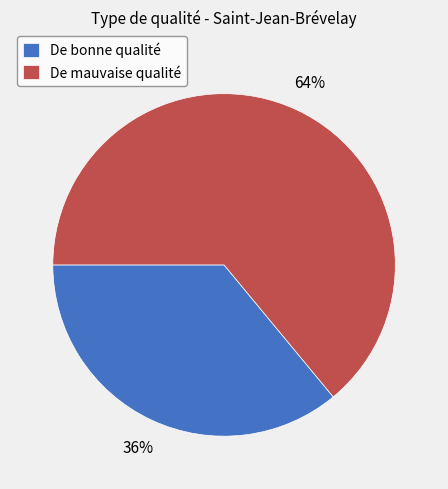

Is it true that De mauvaise qualité is 59% of the pie?

False